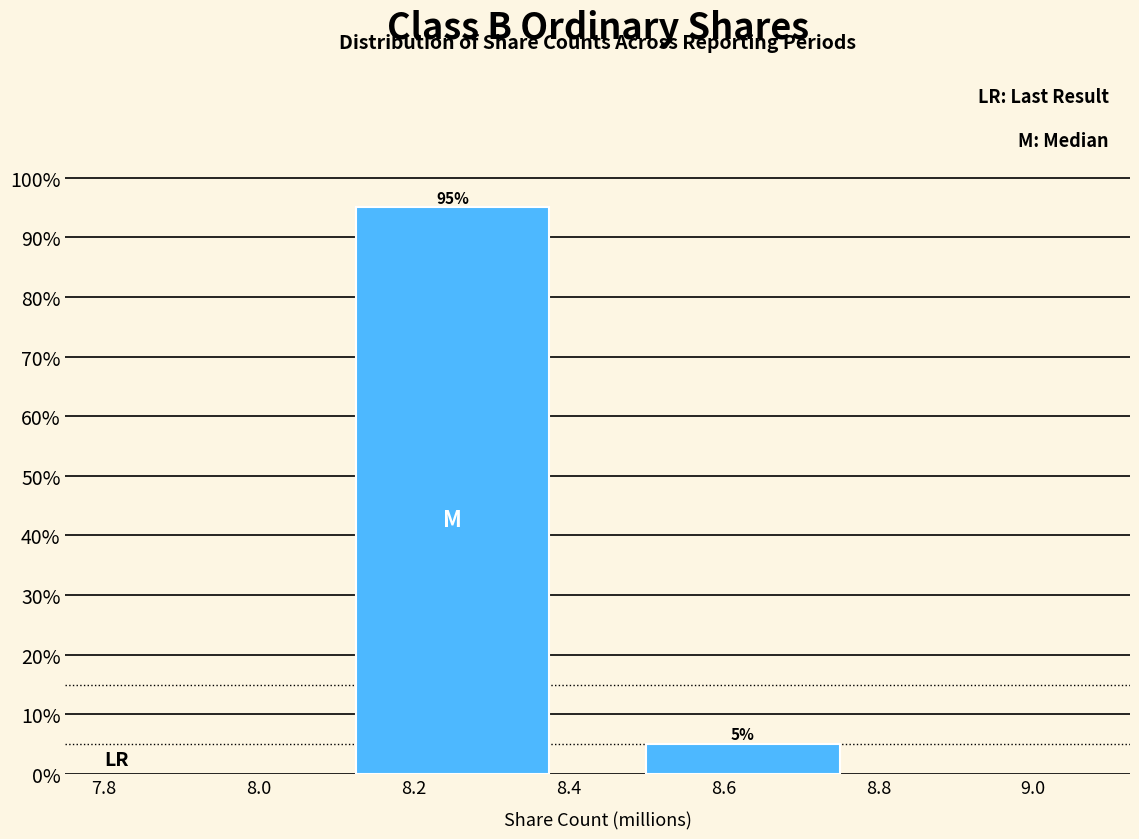

Reading right to left, list all the values displayed in this chart.

5	95